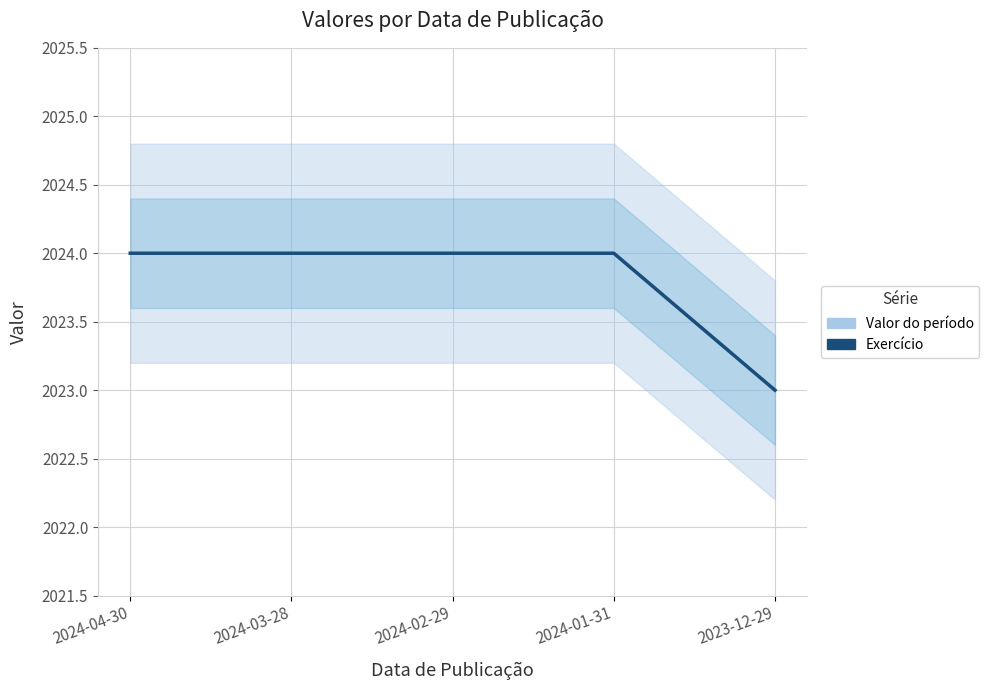

What are all the series names shown in the legend?

Valor do período, Exercício